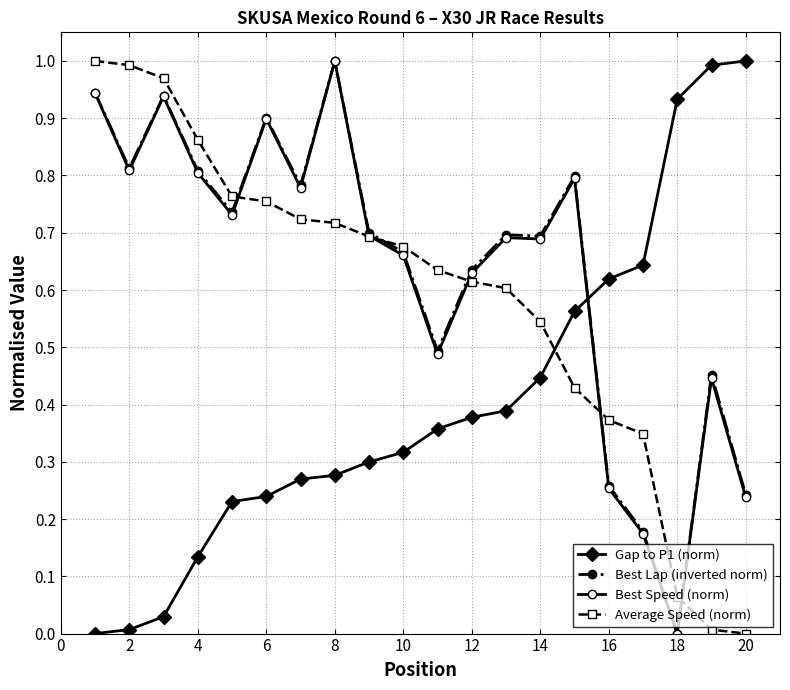

Which series ends up on top after the final intersection of Best Lap (inverted norm) and Gap to P1 (norm)?

Gap to P1 (norm)